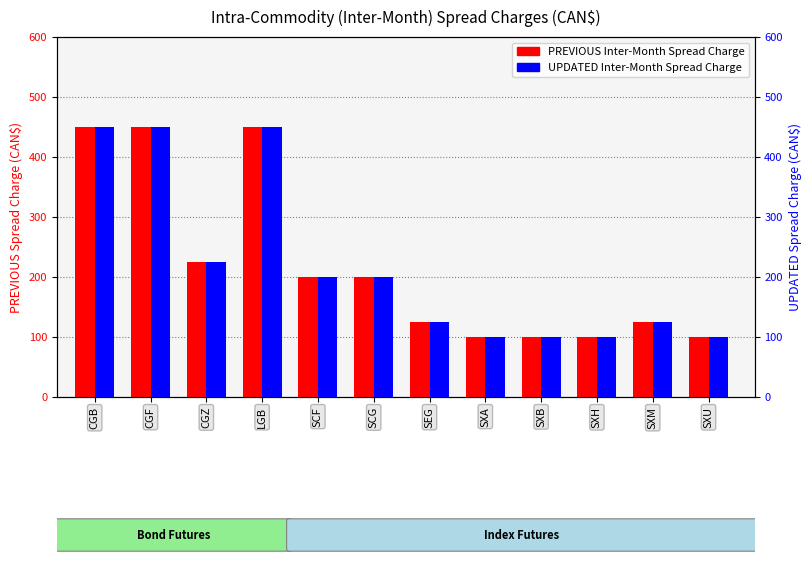

At which category is the sum across all series the highest?

CGB